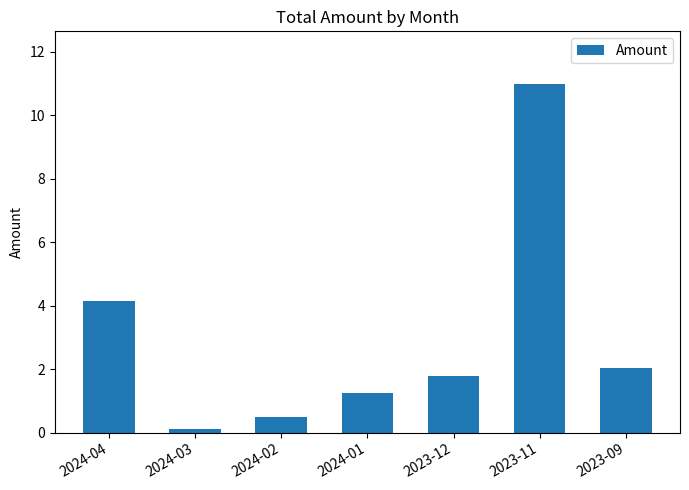

Rank the categories by value from highest to lowest.

2023-11, 2024-04, 2023-09, 2023-12, 2024-01, 2024-02, 2024-03